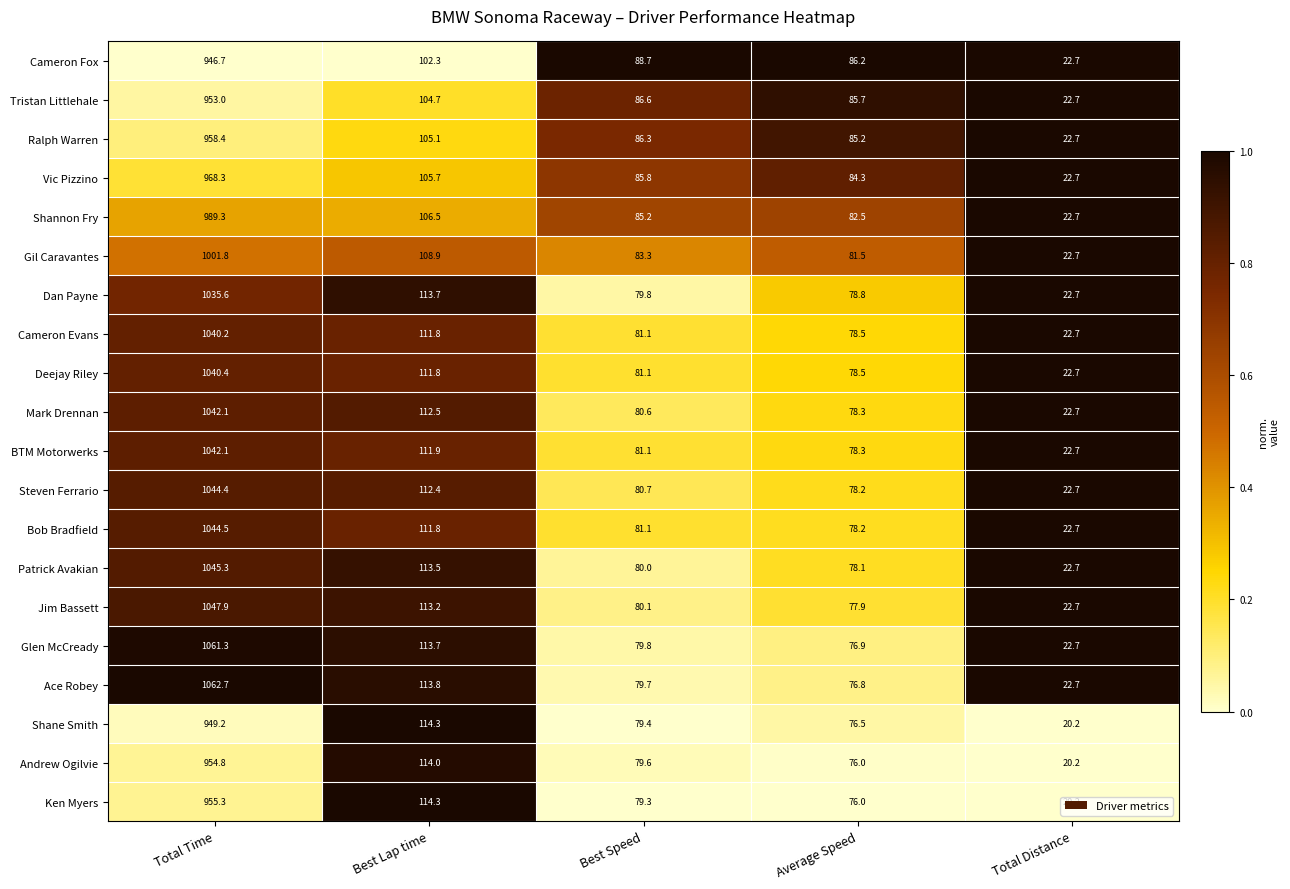

Which series has the widest spread of values?

Ace Robey